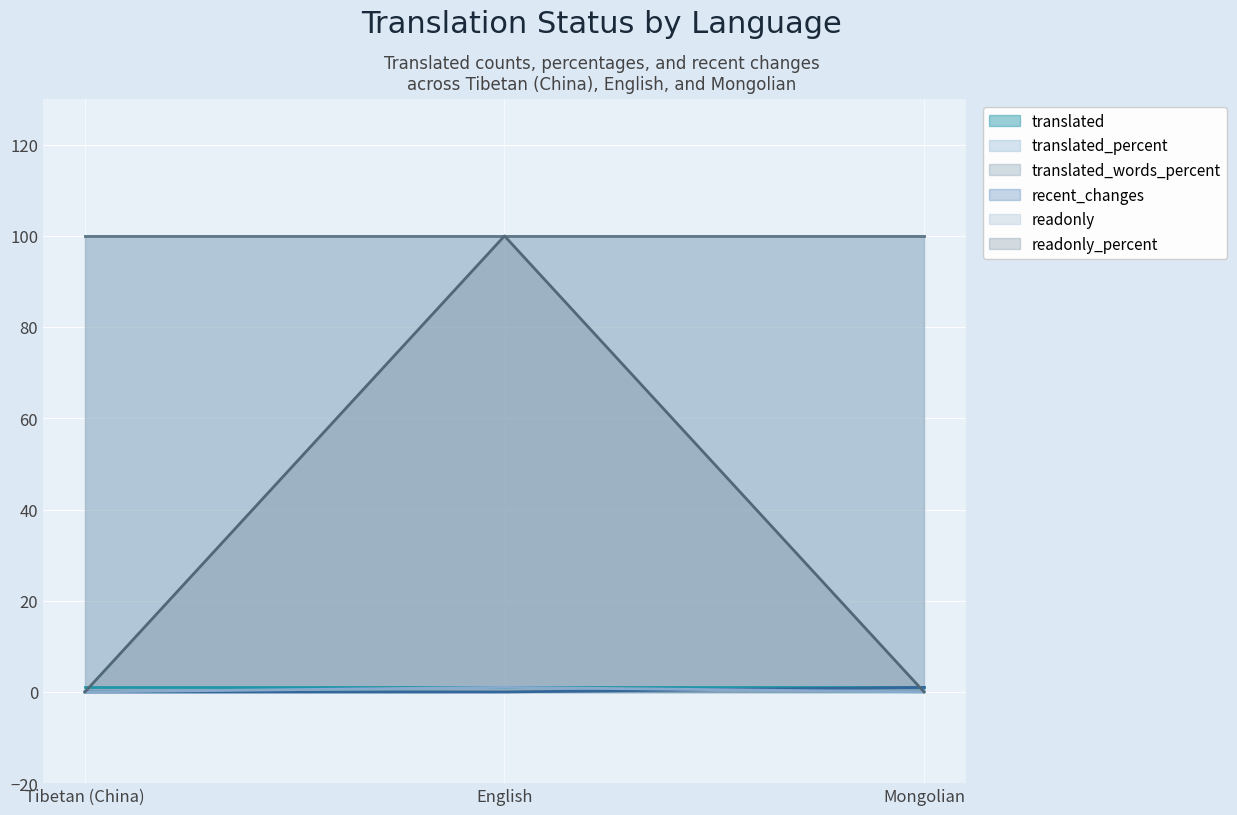

Does the chart display data point markers on the line(s)?

No